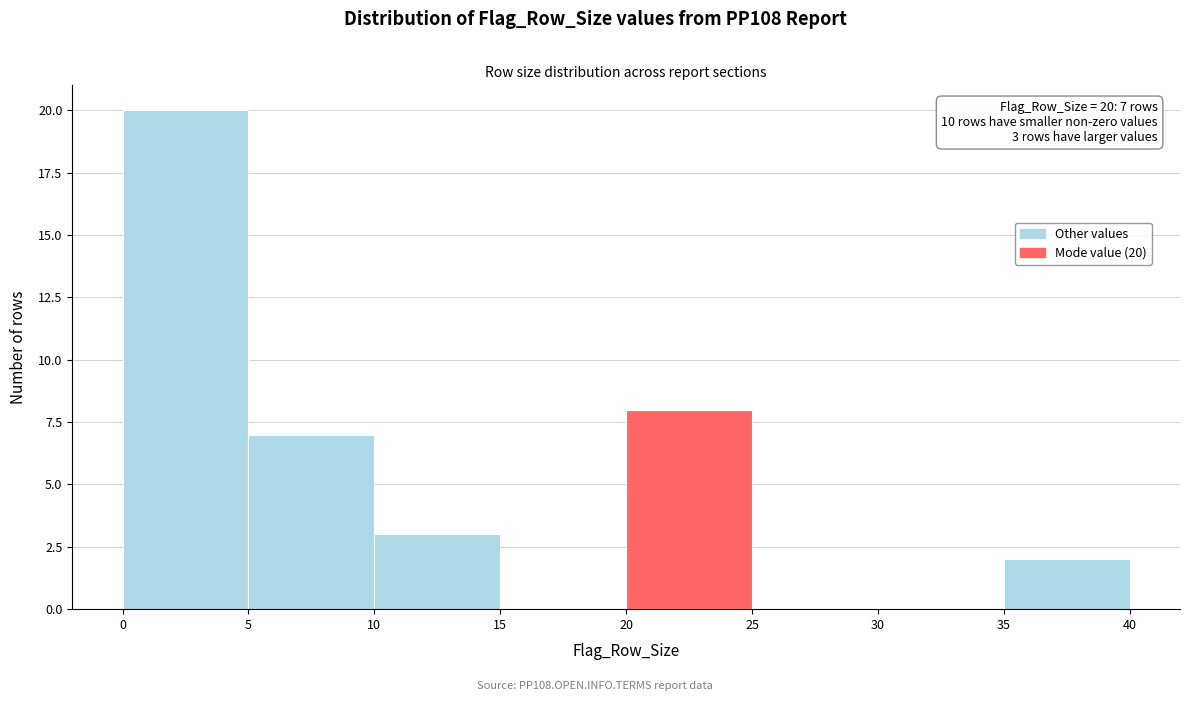

Over which range of the x-axis is the bar tallest?

0 to 5